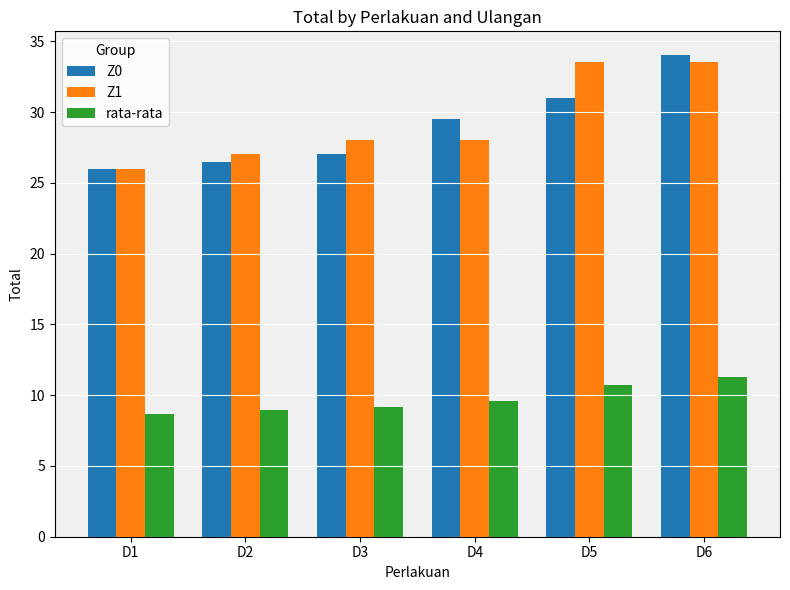

Count the number of categories in the chart.

6